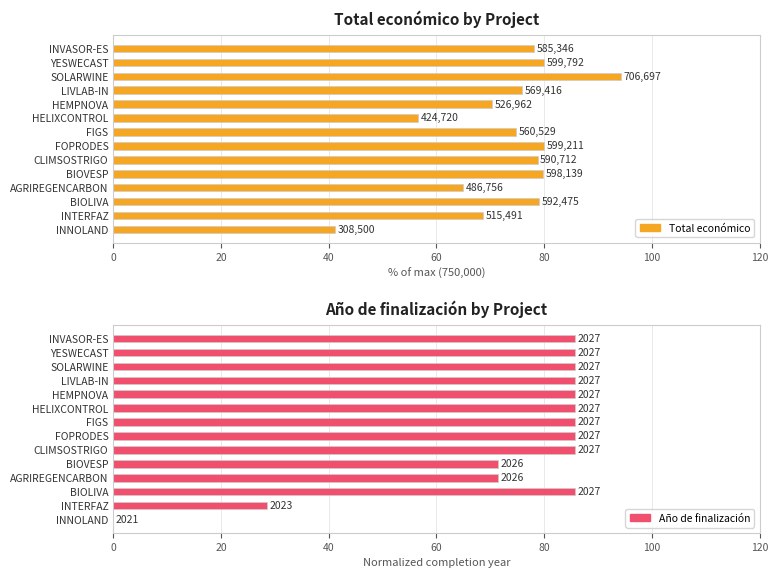

Rank the series by their maximum value, from highest to lowest.

Total económico, Año de finalización